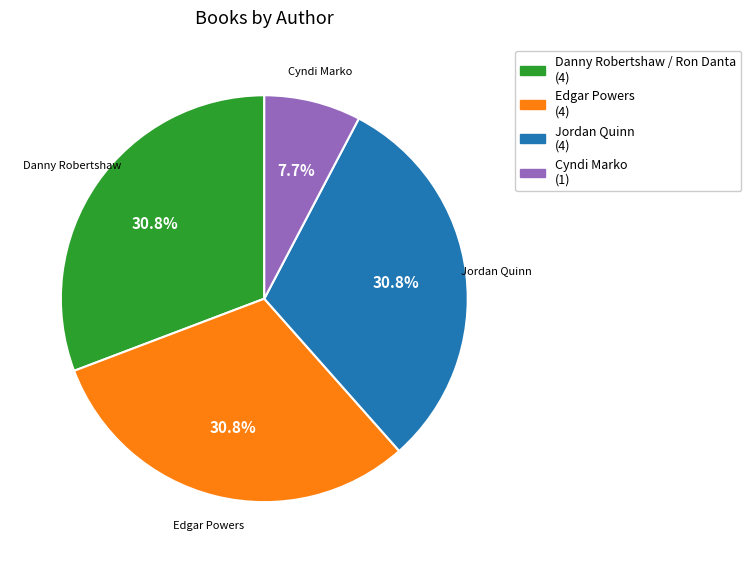

Does Edgar Powers represent more than half of the total?

No